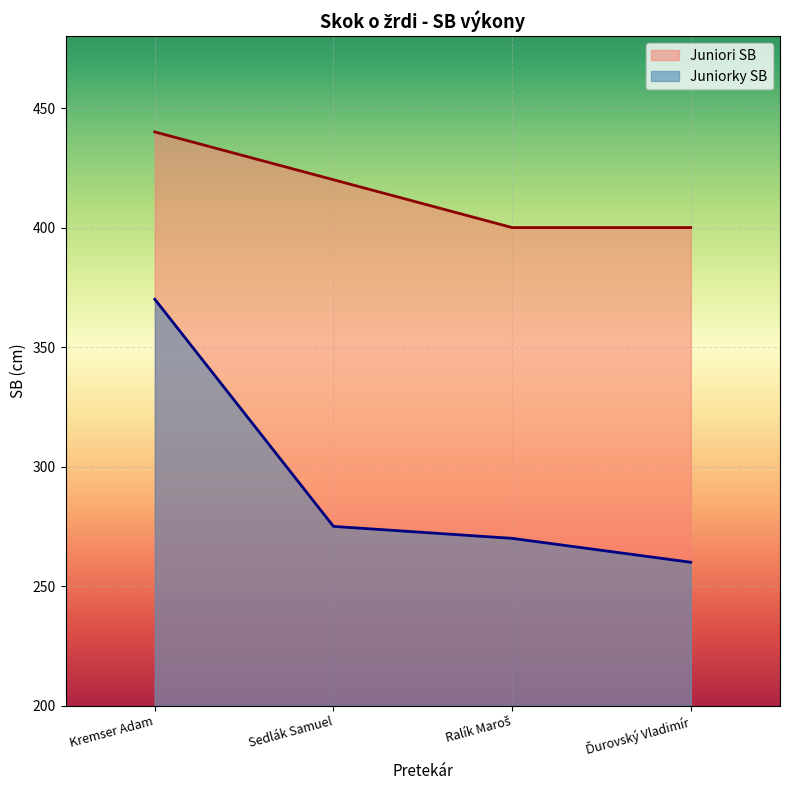

How many Juniori SB values are between 400 and 440?

4